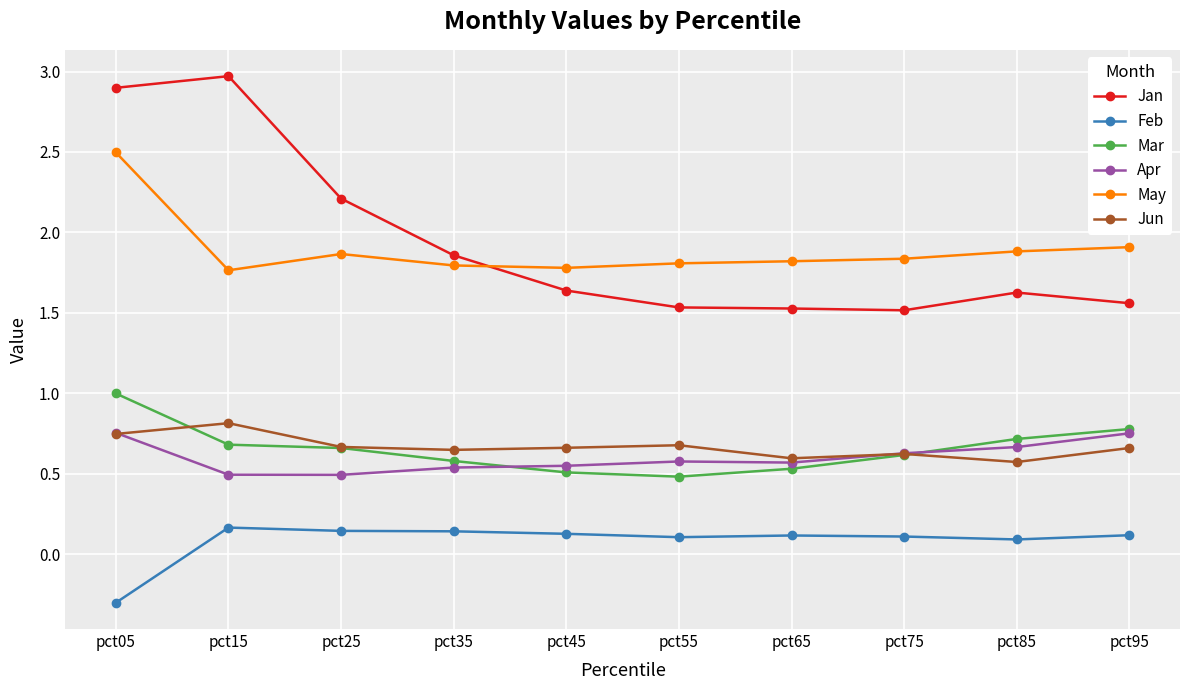

True or false: Apr and Jan cross at least once.

False